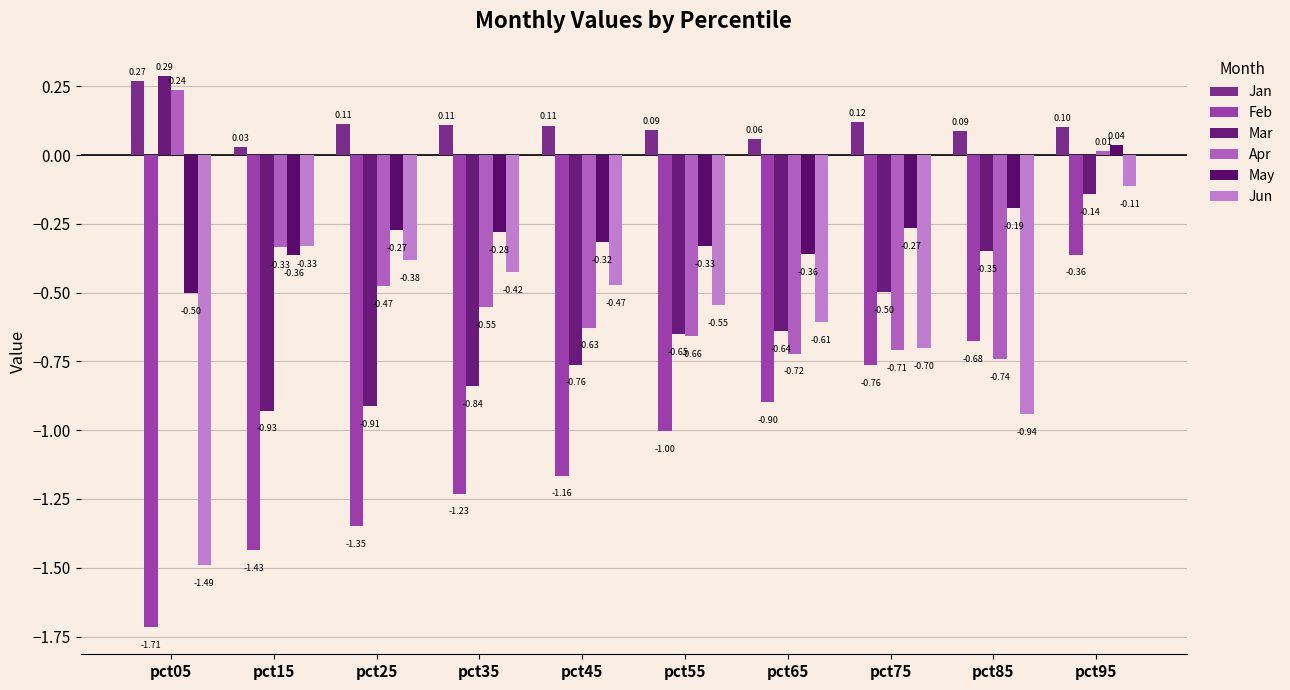

Rank the series at pct25 from highest to lowest value.

Jan, May, Jun, Apr, Mar, Feb